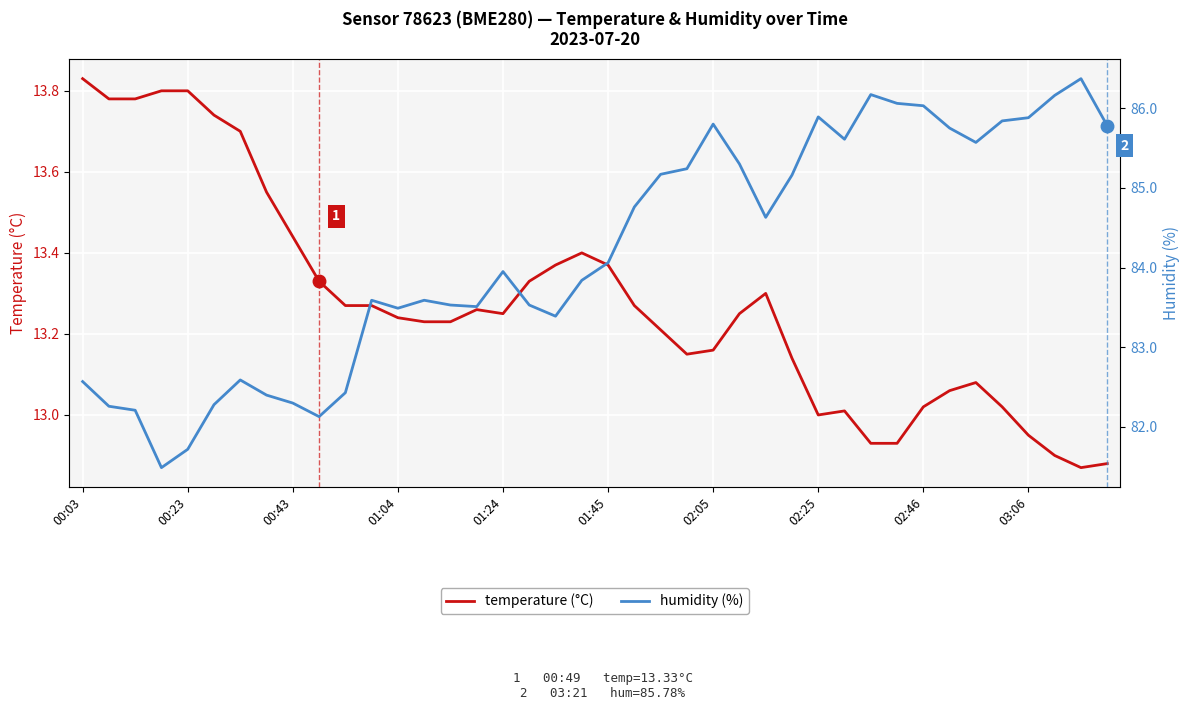

Reading left to right, extract all data points from this chart.

Temperature (°C): 13.8	13.8	13.8	13.8	13.8	13.7	13.7	13.6	13.4	13.3	13.3	13.3	13.2	13.2	13.2	13.3	13.2	13.3	13.4	13.4	13.4	13.3	13.2	13.2	13.2	13.2	13.3	13.1	13.0	13.0	12.9	12.9	13.0	13.1	13.1	13.0	12.9	12.9	12.9	12.9
Humidity (%): 82.6	82.3	82.2	81.5	81.7	82.3	82.6	82.4	82.3	82.1	82.4	83.6	83.5	83.6	83.5	83.5	84.0	83.5	83.4	83.8	84.1	84.8	85.2	85.2	85.8	85.3	84.6	85.2	85.9	85.6	86.2	86.1	86.0	85.8	85.6	85.8	85.9	86.2	86.4	85.8